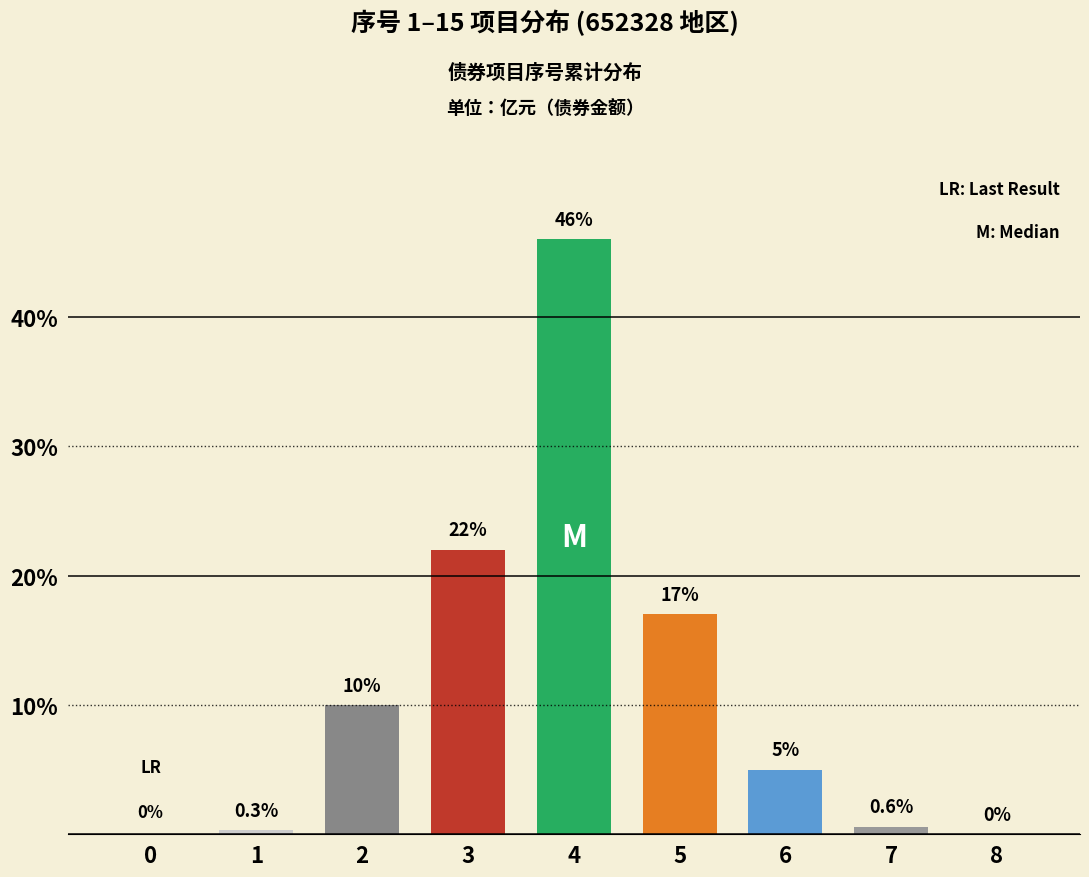

Read the value at 1.

0.3